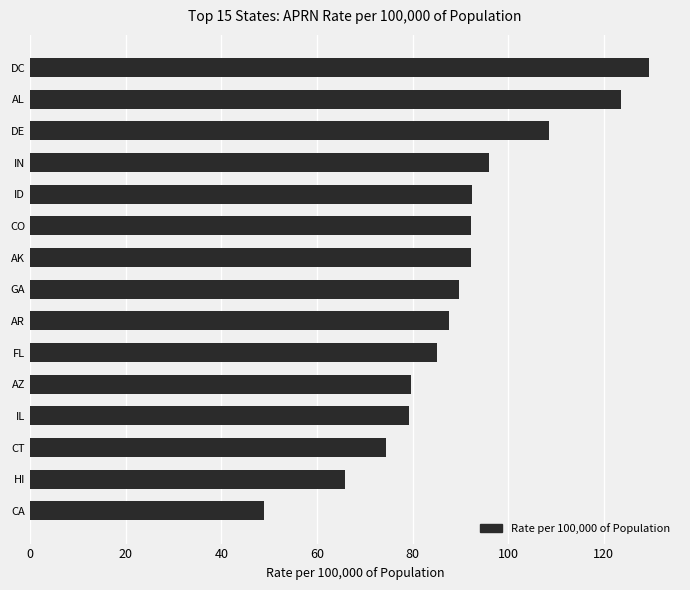

True or false: the data shows 85.0 at FL.

True